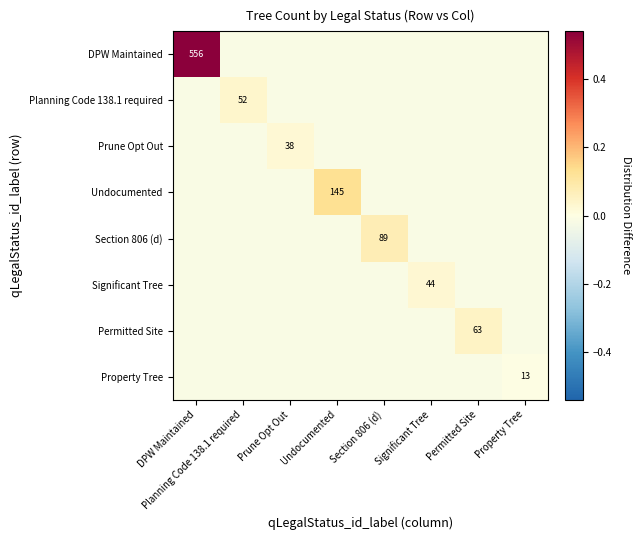

Where does the Prune Opt Out series first go above 0?

Prune Opt Out